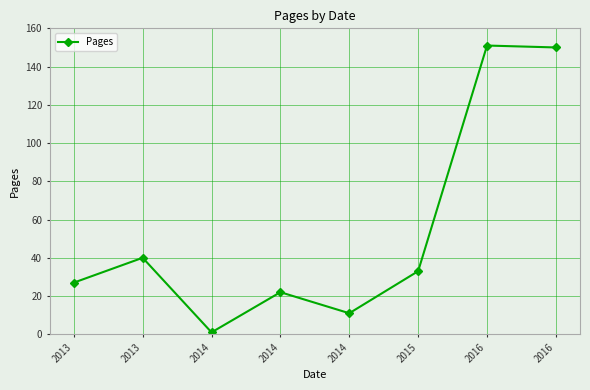

The chart shows a value of 1 at 2014. True or false?

True